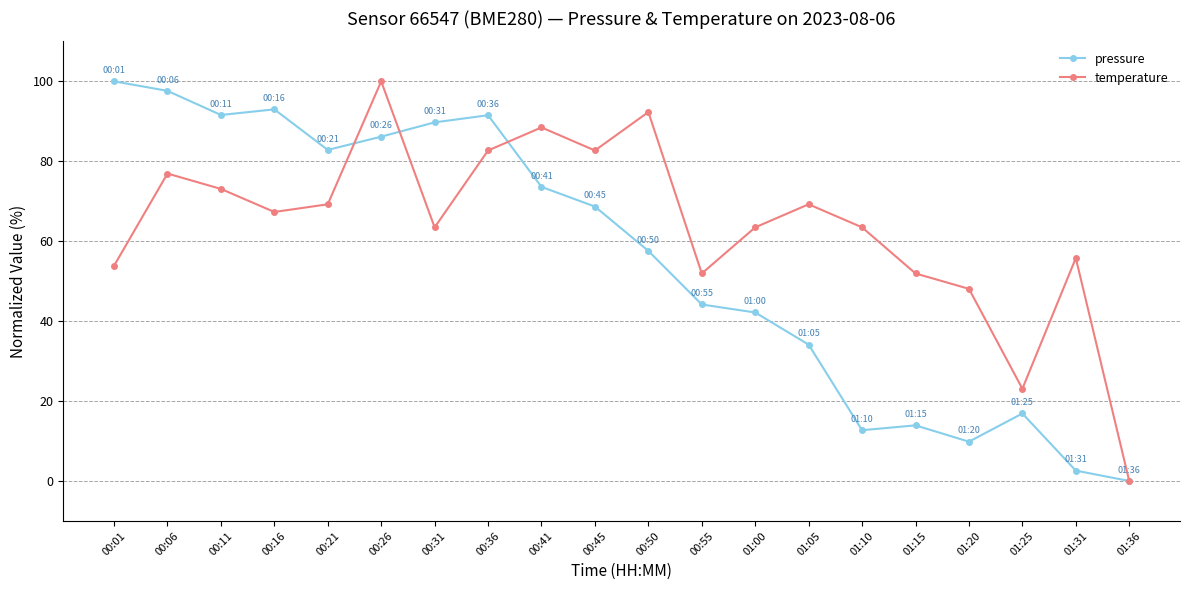

List the series in order of their overall mean, lowest first.

pressure, temperature